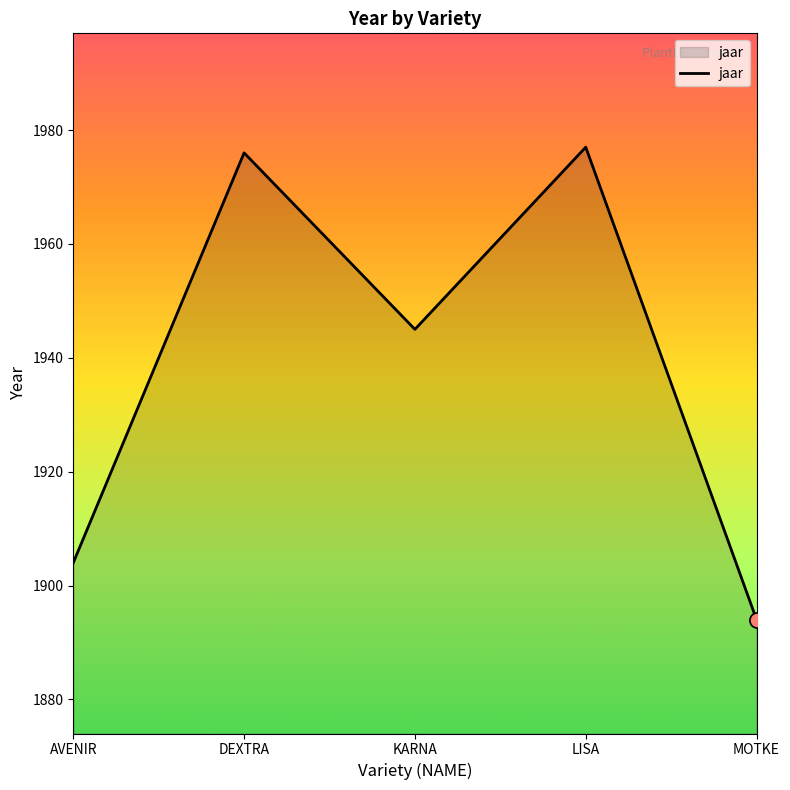

Between MOTKE and KARNA, which is larger?

KARNA